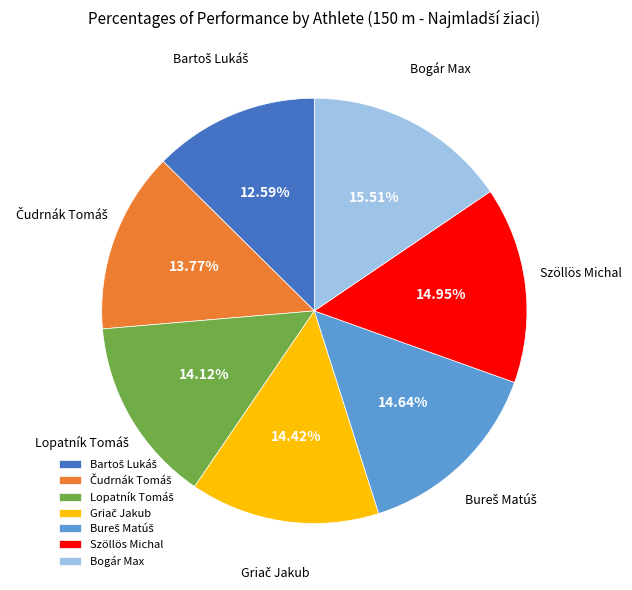

How many segments does this pie chart have?

7